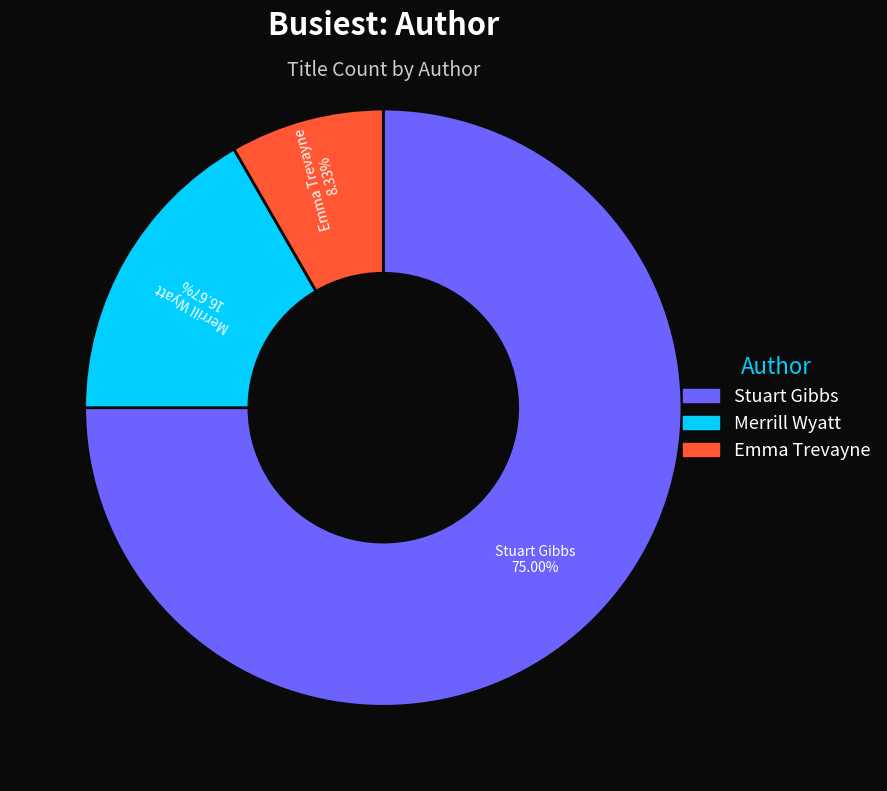

Is there a majority slice in this chart?

Yes